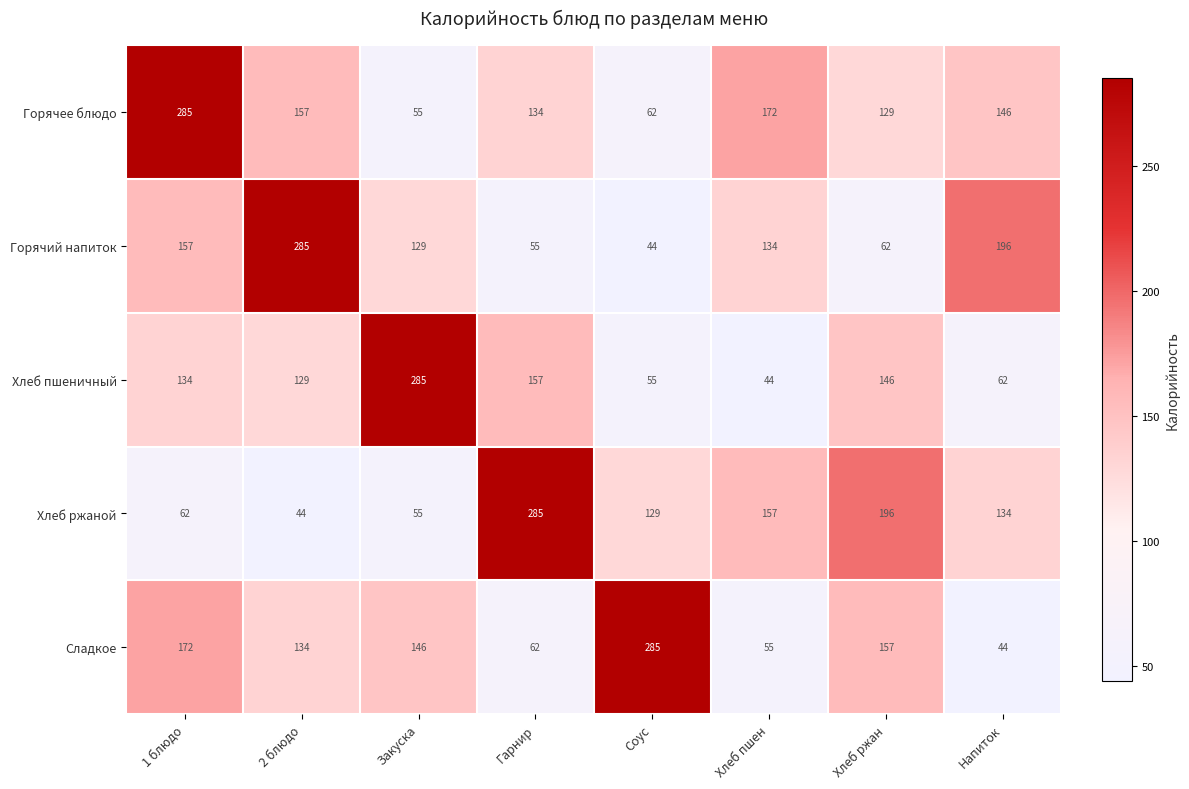

Between 2 блюдо and Соус, which series saw the biggest shift?

Горячий напиток